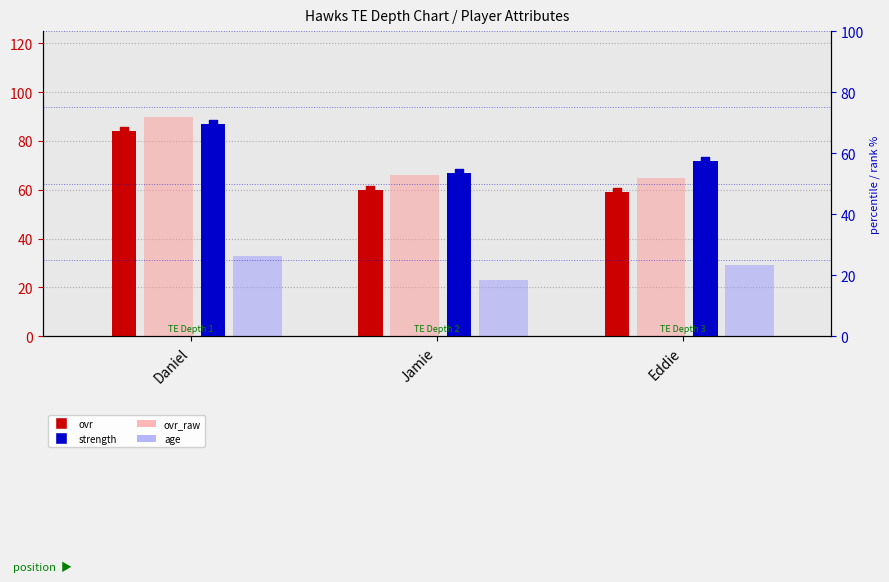

At which category is the sum across all series the highest?

Daniel